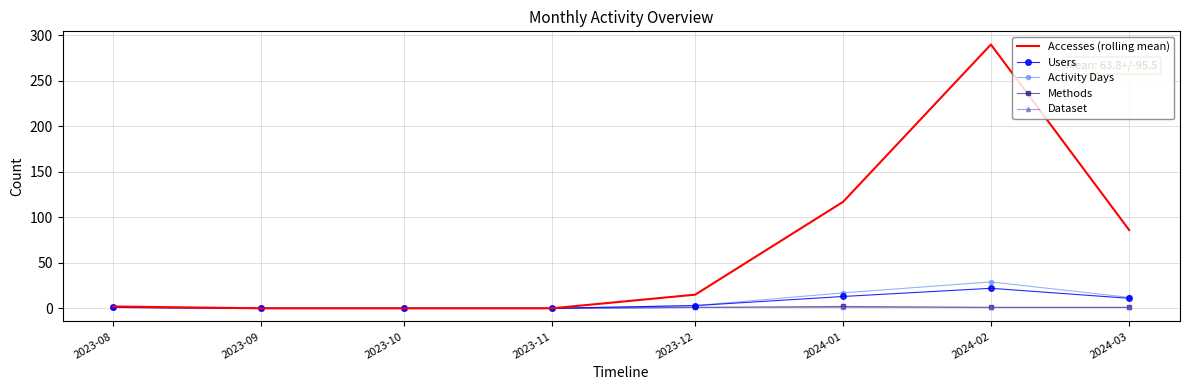

Which series has the largest total across all categories?

Accesses (rolling mean)